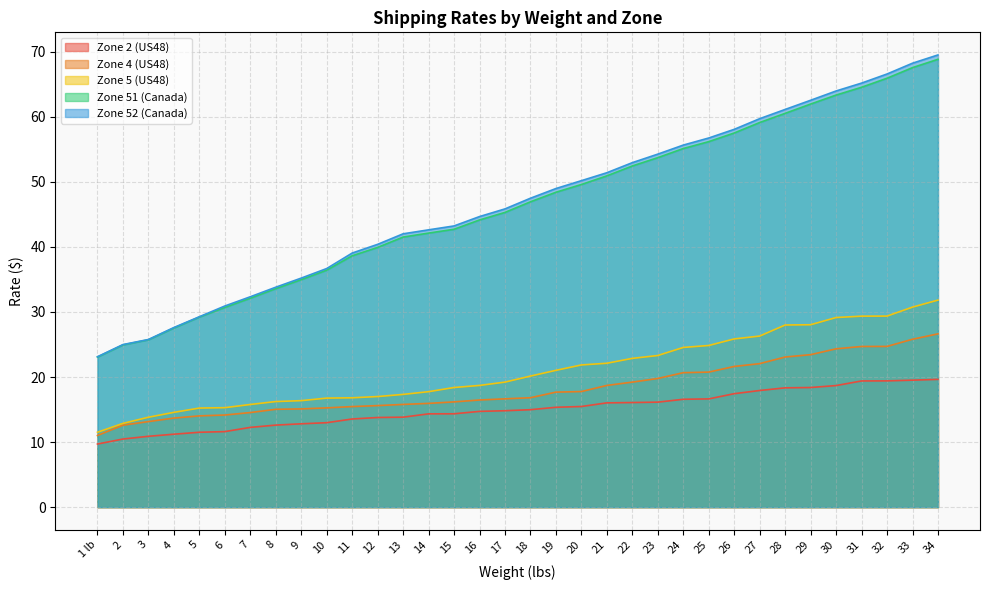

Does the chart have visible grid lines?

Yes